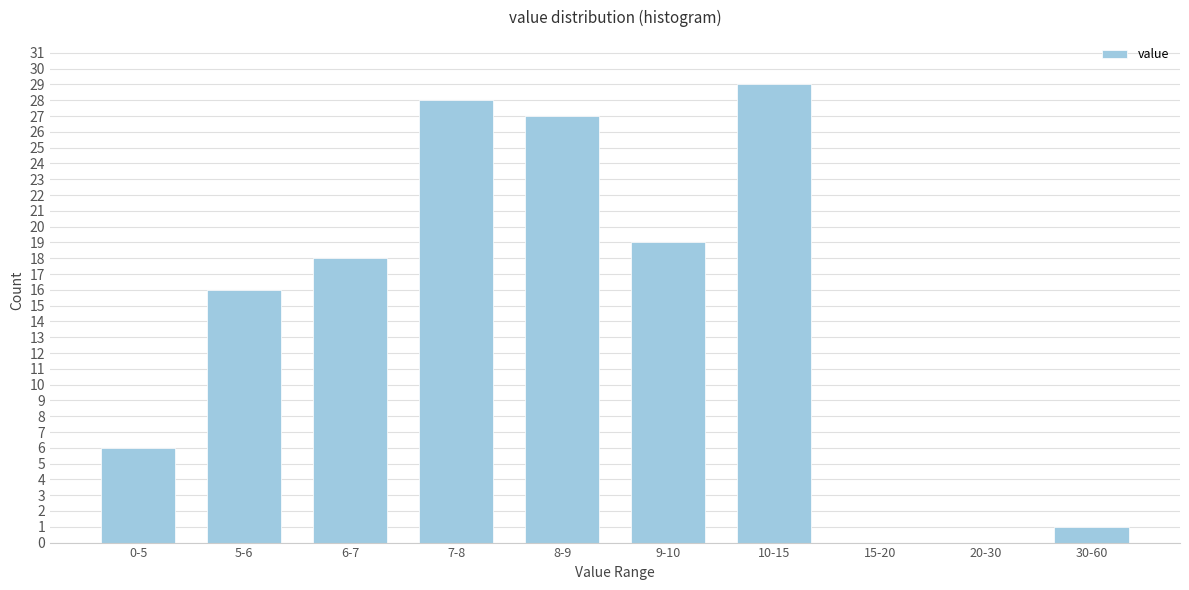

Reading right to left, list all the values displayed in this chart.

30-60=1	20-30=0	15-20=0	10-15=29	9-10=19	8-9=27	7-8=28	6-7=18	5-6=16	0-5=6